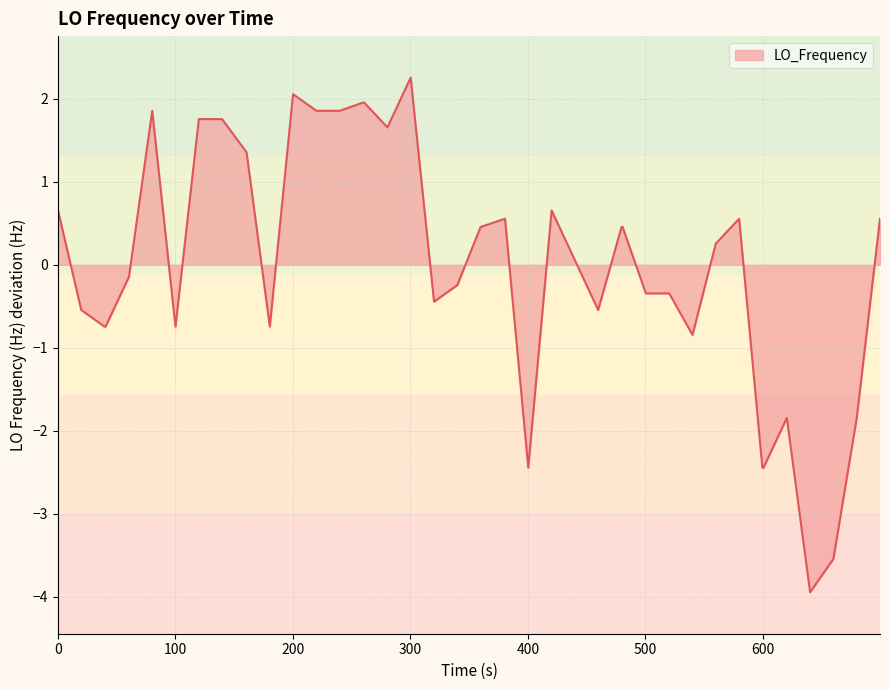

What is the minimum value shown in the chart?

-3.9